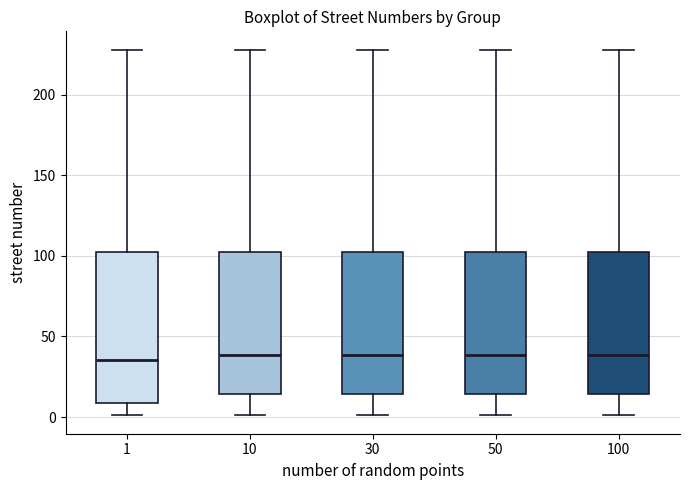

Which box is the tallest, from its lower edge to its upper edge?

1